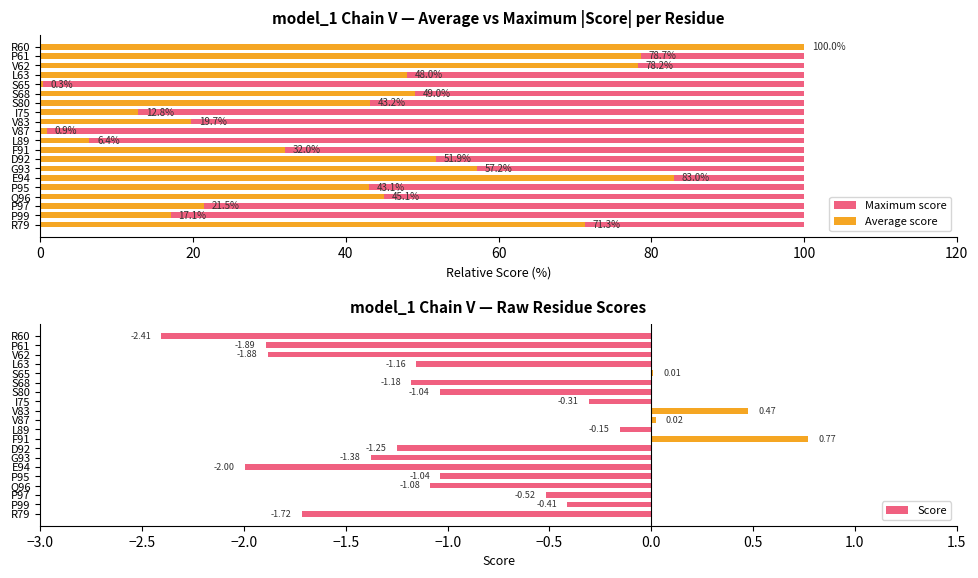

What is the change in value from R60 to P95?

+1.4